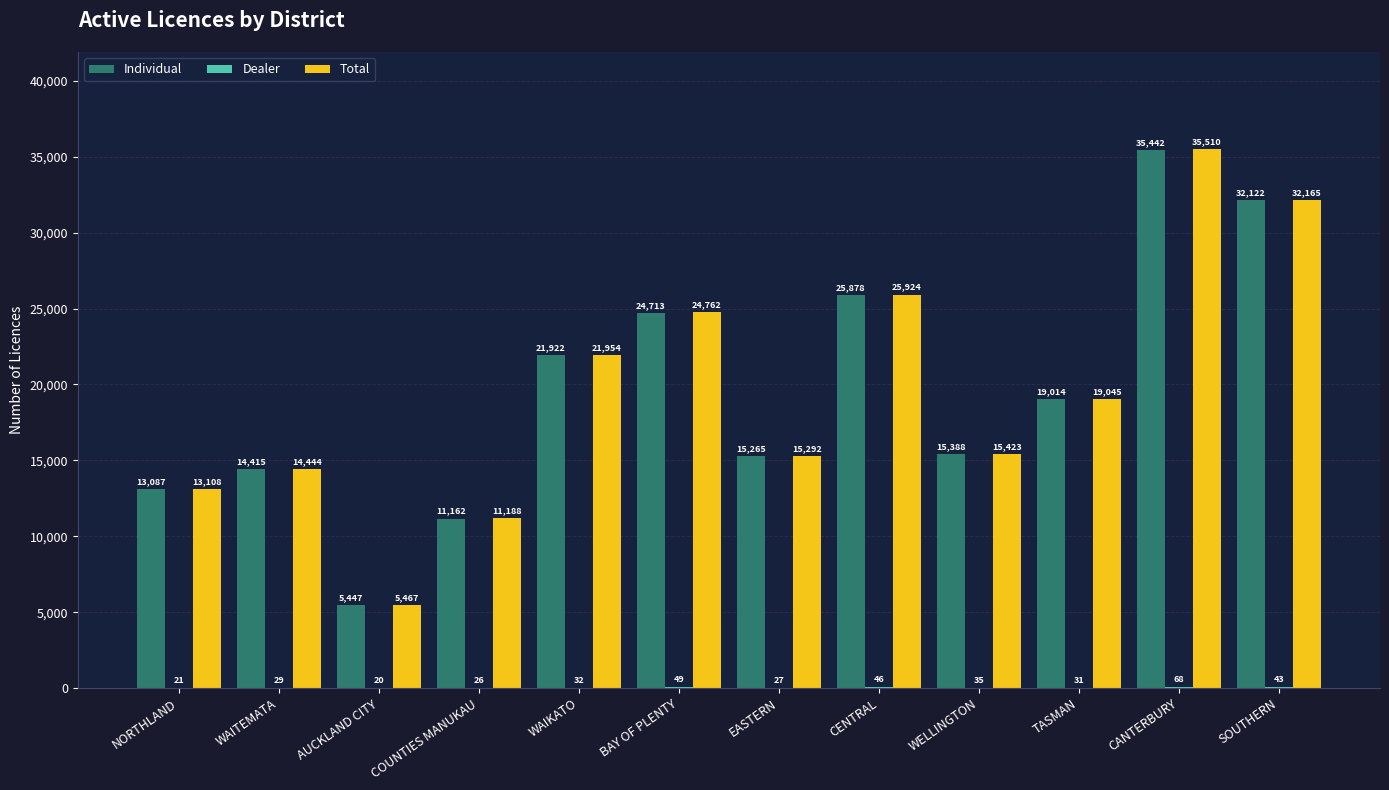

At which label is Individual closest to 20444?

TASMAN